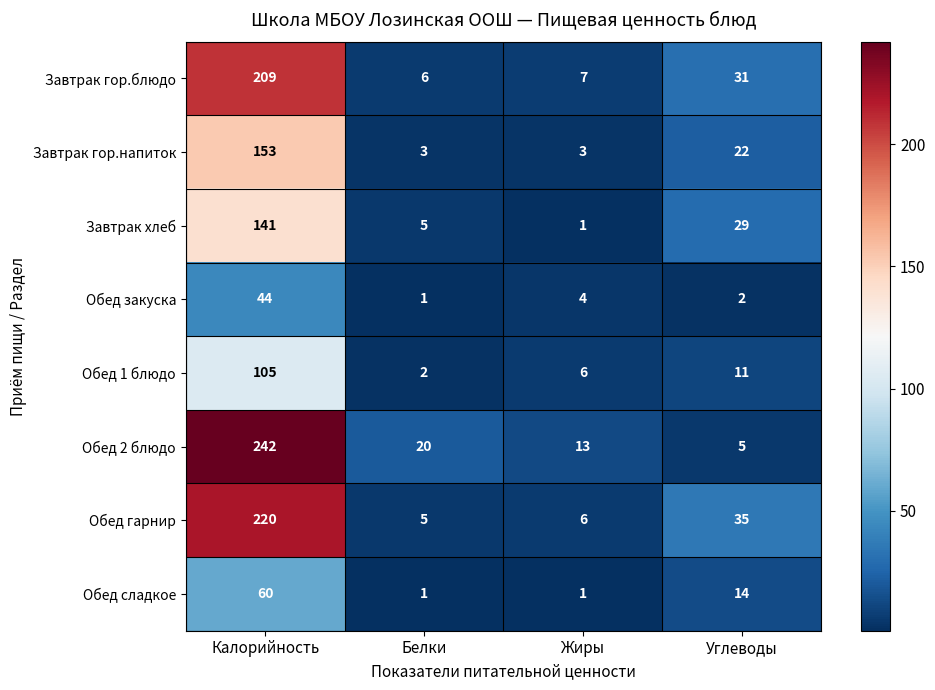

What is the highest value of the Завтрак гор.напиток series?

153